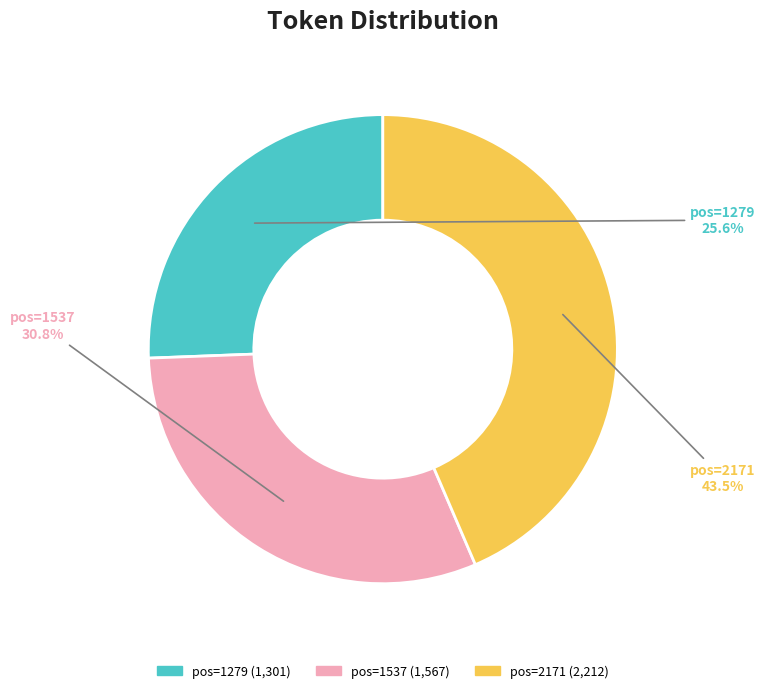

Count the number of slices in the pie.

3